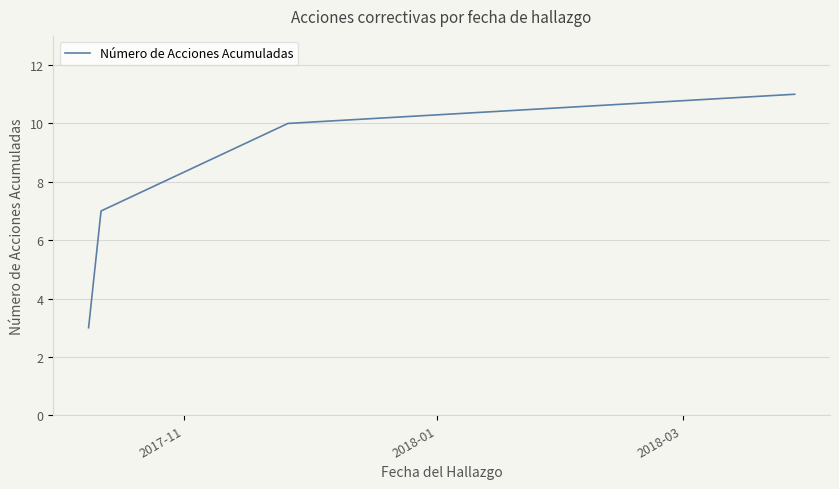

What is the minimum value shown in the chart?

3